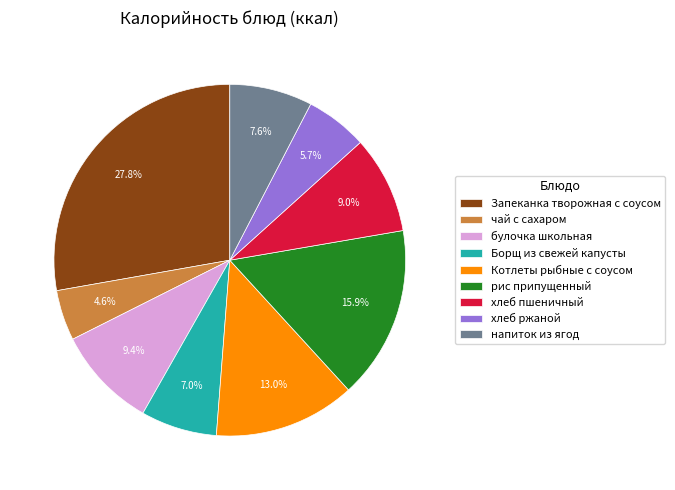

Combined, what portion of the pie is Запеканка творожная с соусом and хлеб пшеничный?

36.8%